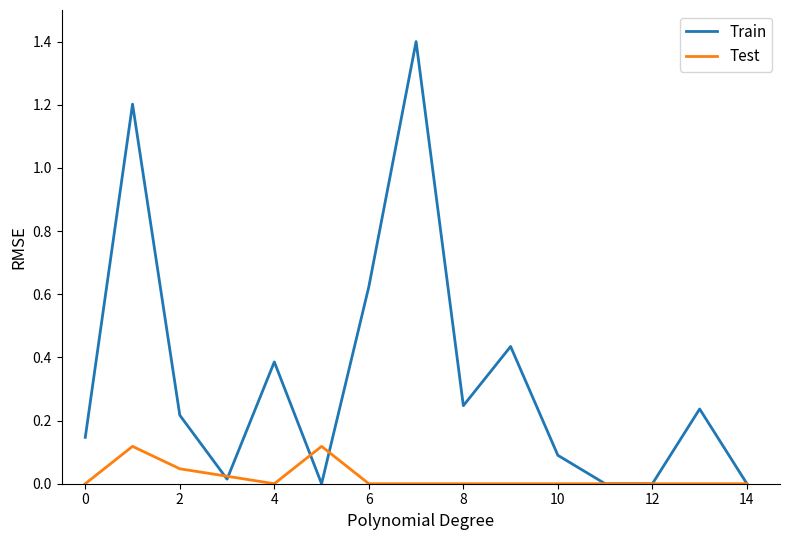

Which series has the largest range (max minus min)?

Train